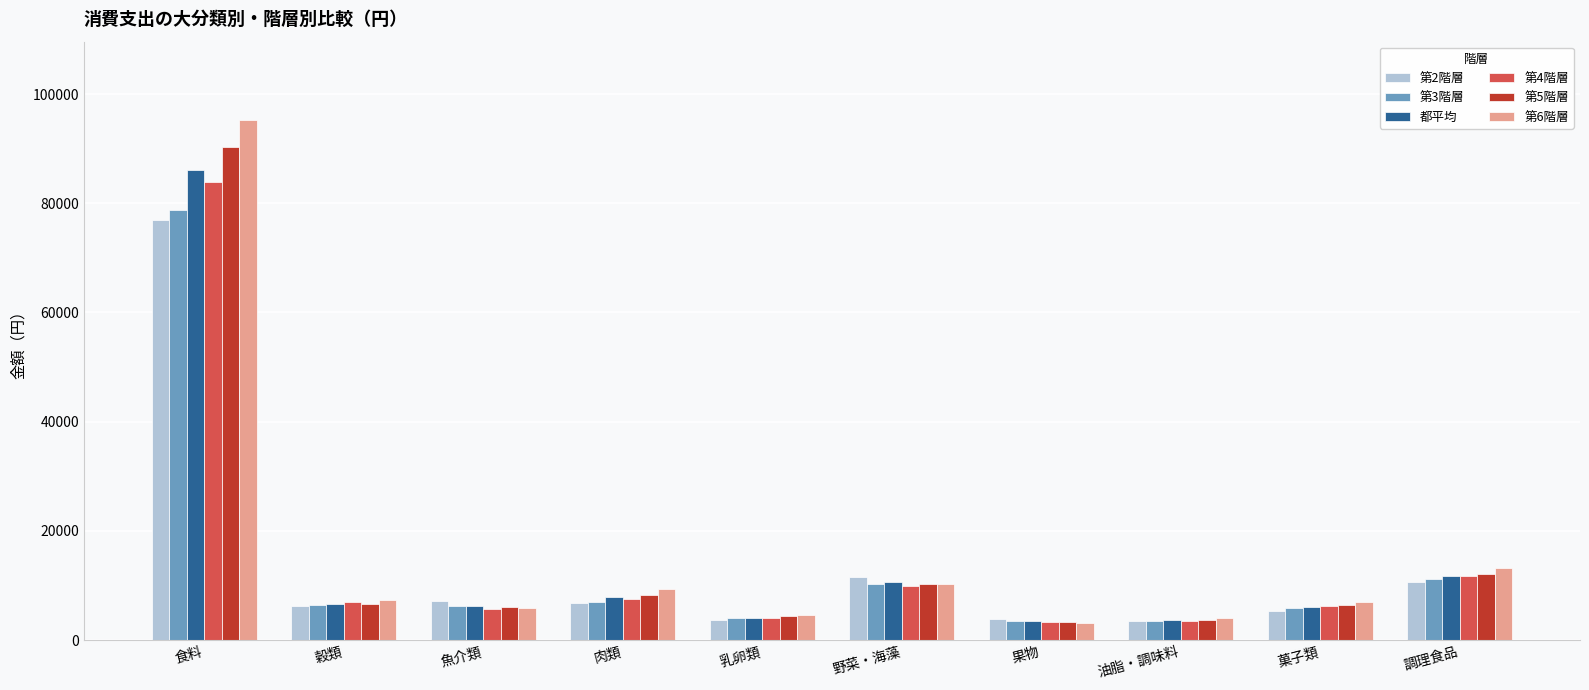

At which category is the sum across all series the highest?

食料